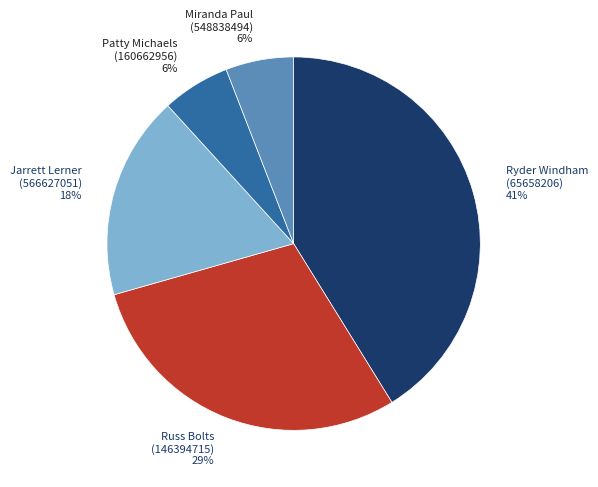

Is there any slice that represents more than half of the pie?

No